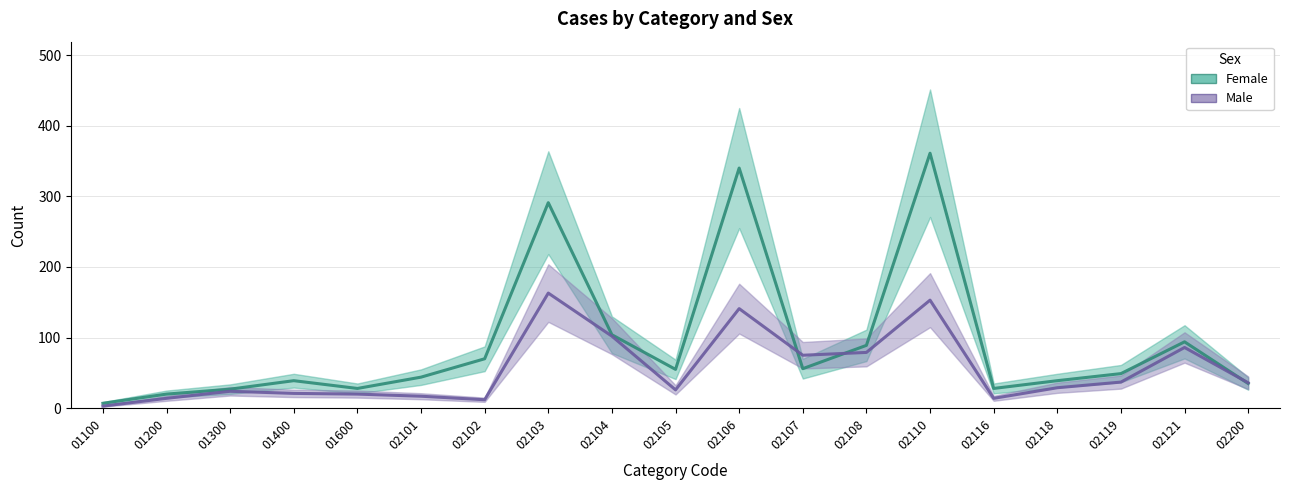

What is the difference between the maximum and minimum values in the Male series?

160